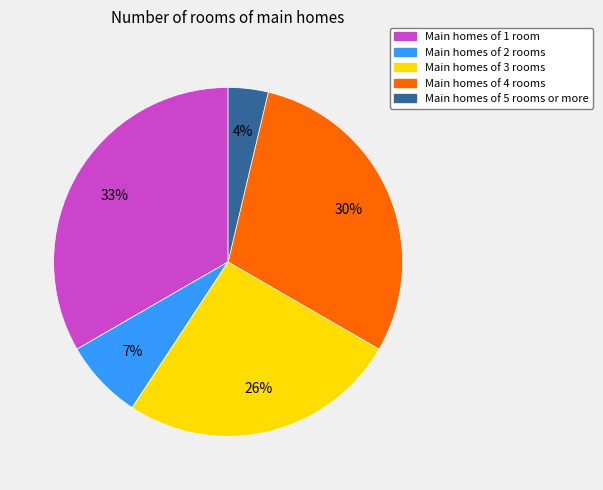

To the nearest percent, what is the average slice percentage?

20%